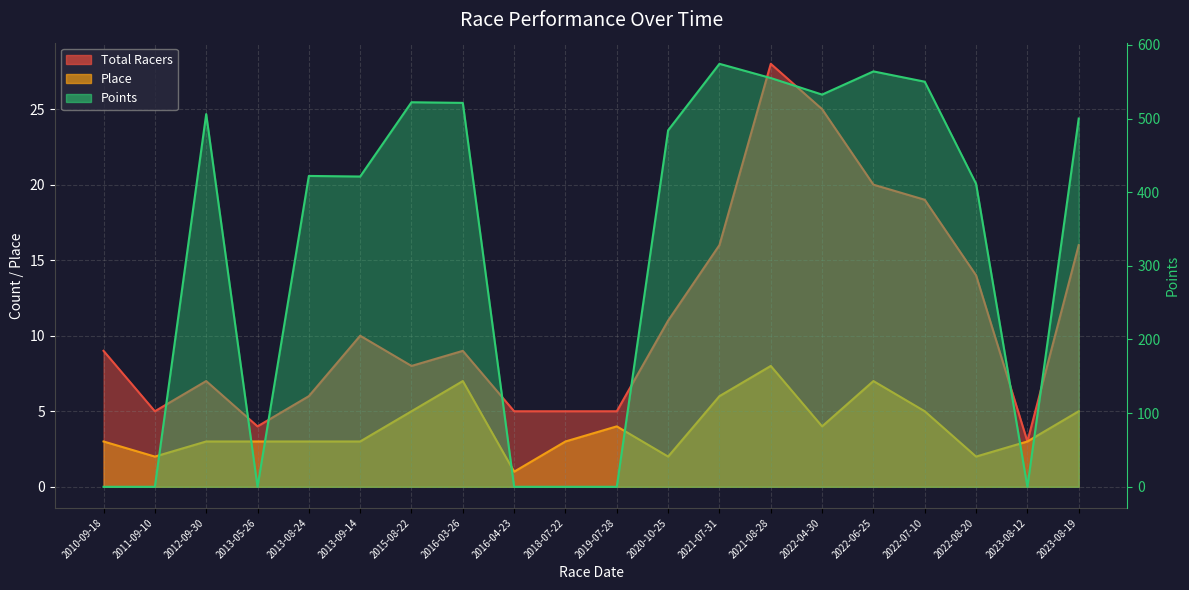

Reading left to right, list all the values displayed in this chart.

Total Racers: 9.0	5.0	7.0	4.0	6.0	10.0	8.0	9.0	5.0	5.0	5.0	11.0	16.0	28.0	25.0	20.0	19.0	14.0	3.0	16.0
Place: 3.0	2.0	3.0	3.0	3.0	3.0	5.0	7.0	1.0	3.0	4.0	2.0	6.0	8.0	4.0	7.0	5.0	2.0	3.0	5.0
Points: 0.0	0.0	506.0	0.0	422.1	421.3	522.1	521.2	0.0	0.0	0.0	484.0	574.3	555.0	532.5	564.0	550.0	411.4	0.0	500.0